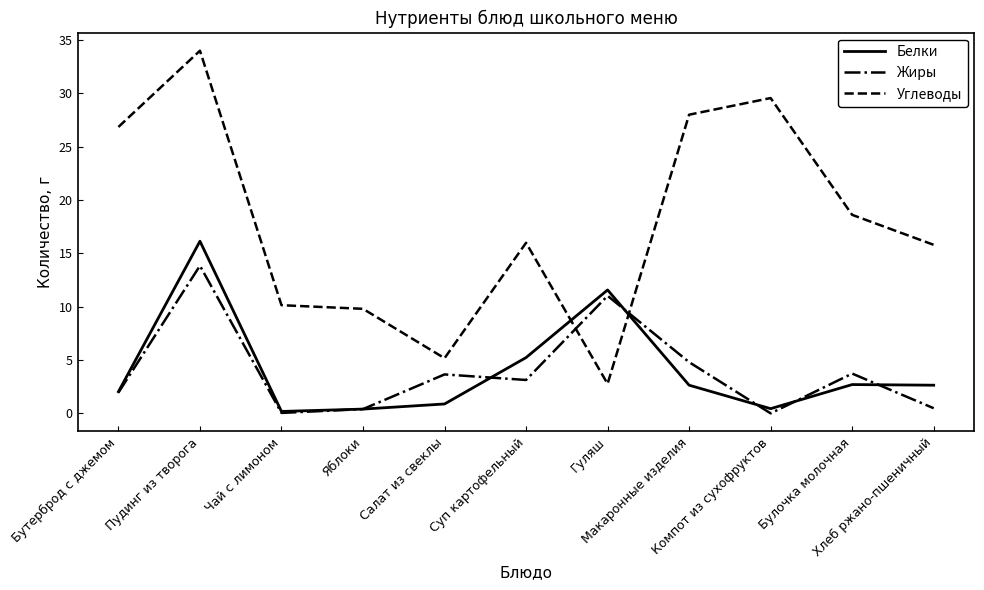

True or false: Углеводы has more than 0 points higher than both neighbors.

True